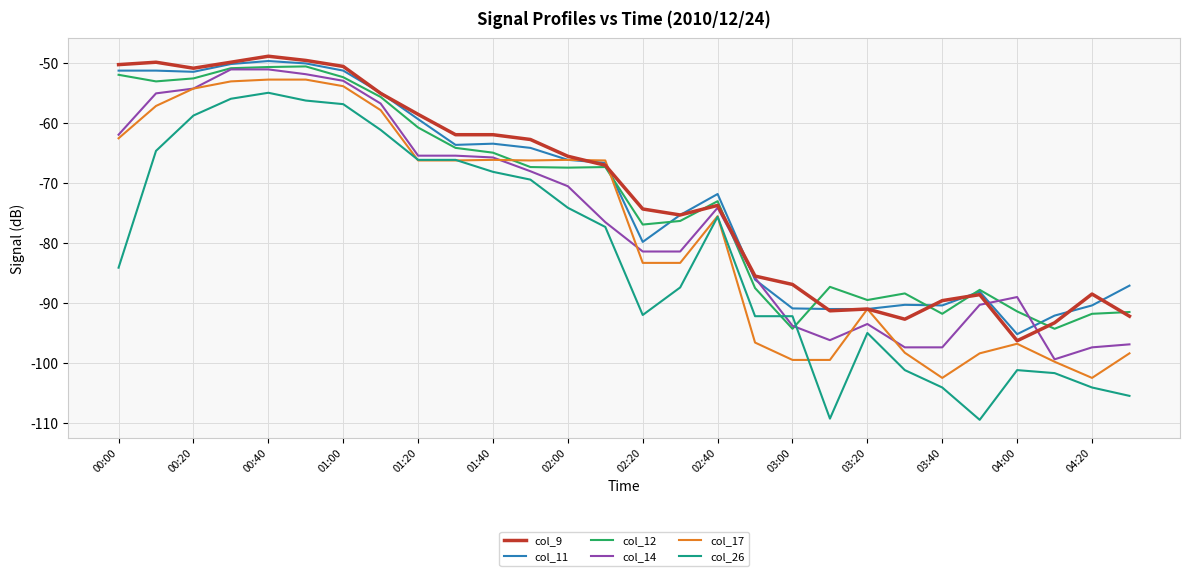

True or false: col_9 and col_26 cross at least once.

False